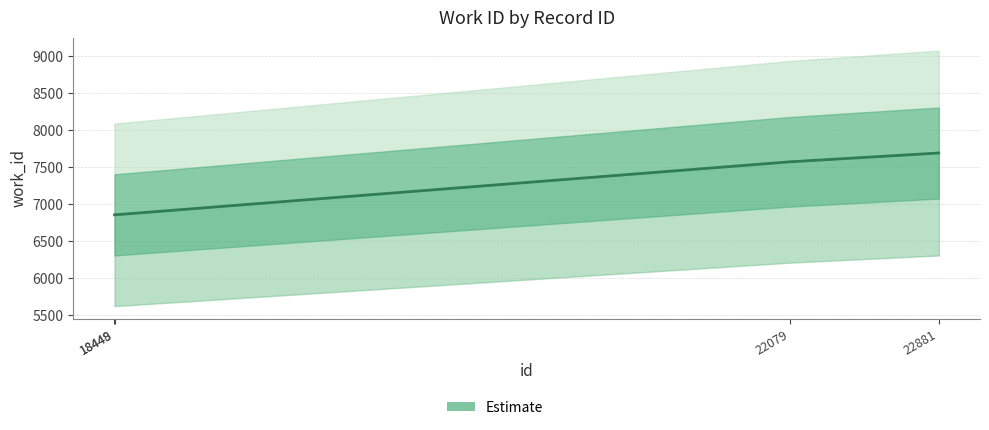

Does the chart have visible grid lines?

Yes